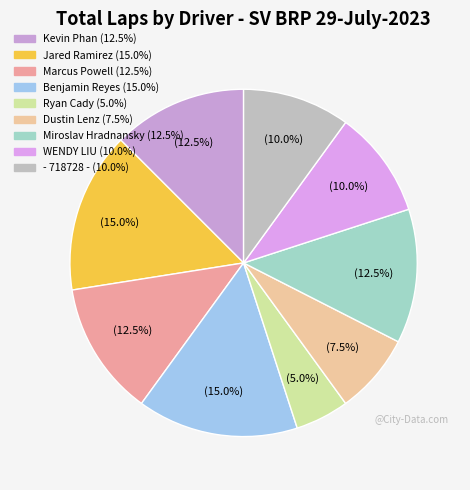

What portion of the pie excludes Marcus Powell?

87.5%